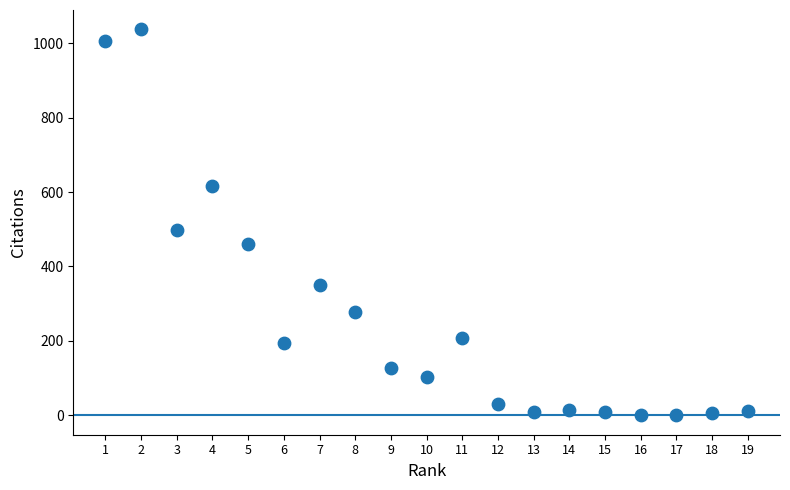

What is the range of X values (max minus min)?

18